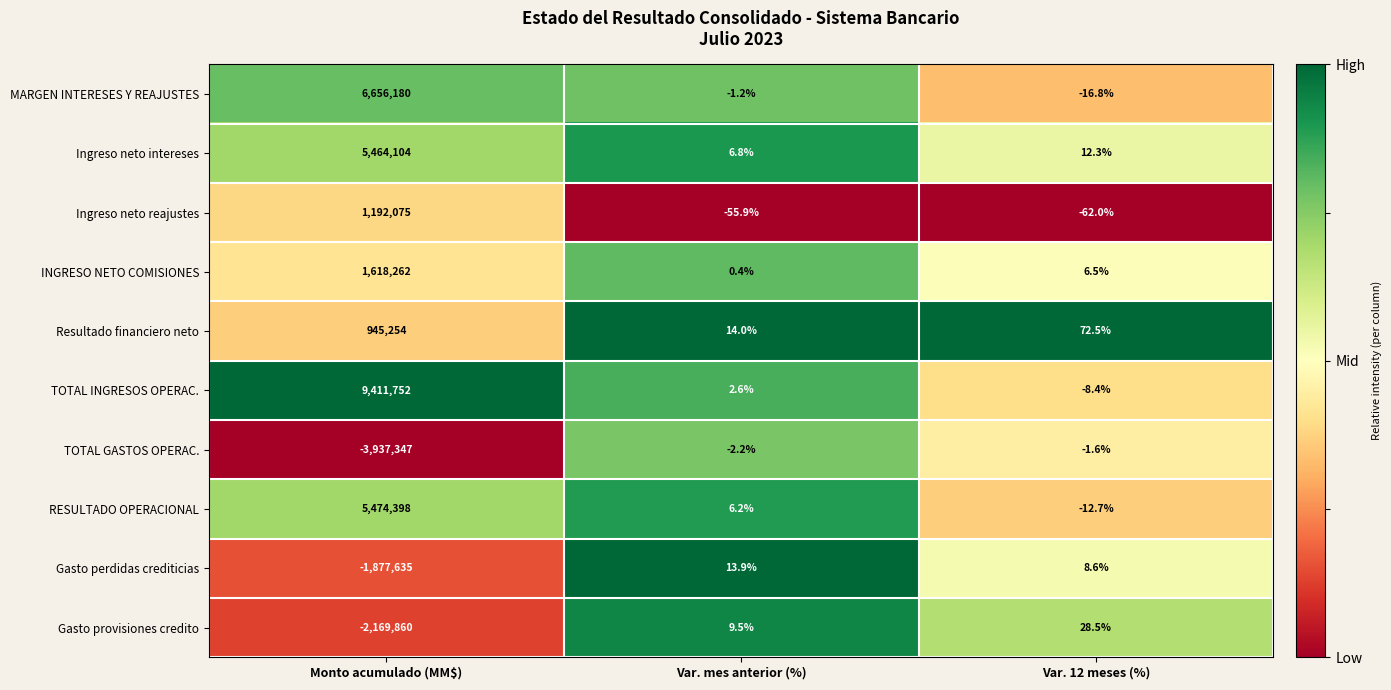

What is the lowest value of the Ingreso neto reajustes series?

-62.0